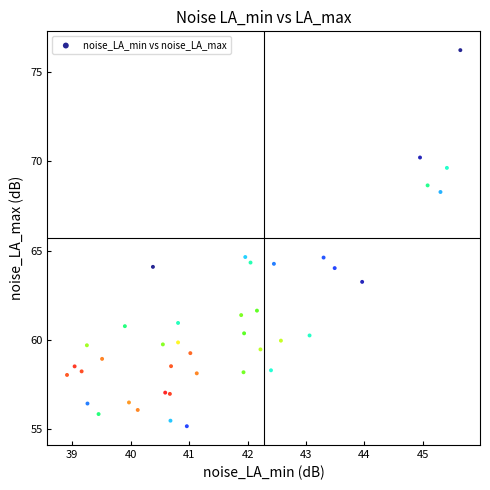

What is the range of X values (max minus min)?

6.7